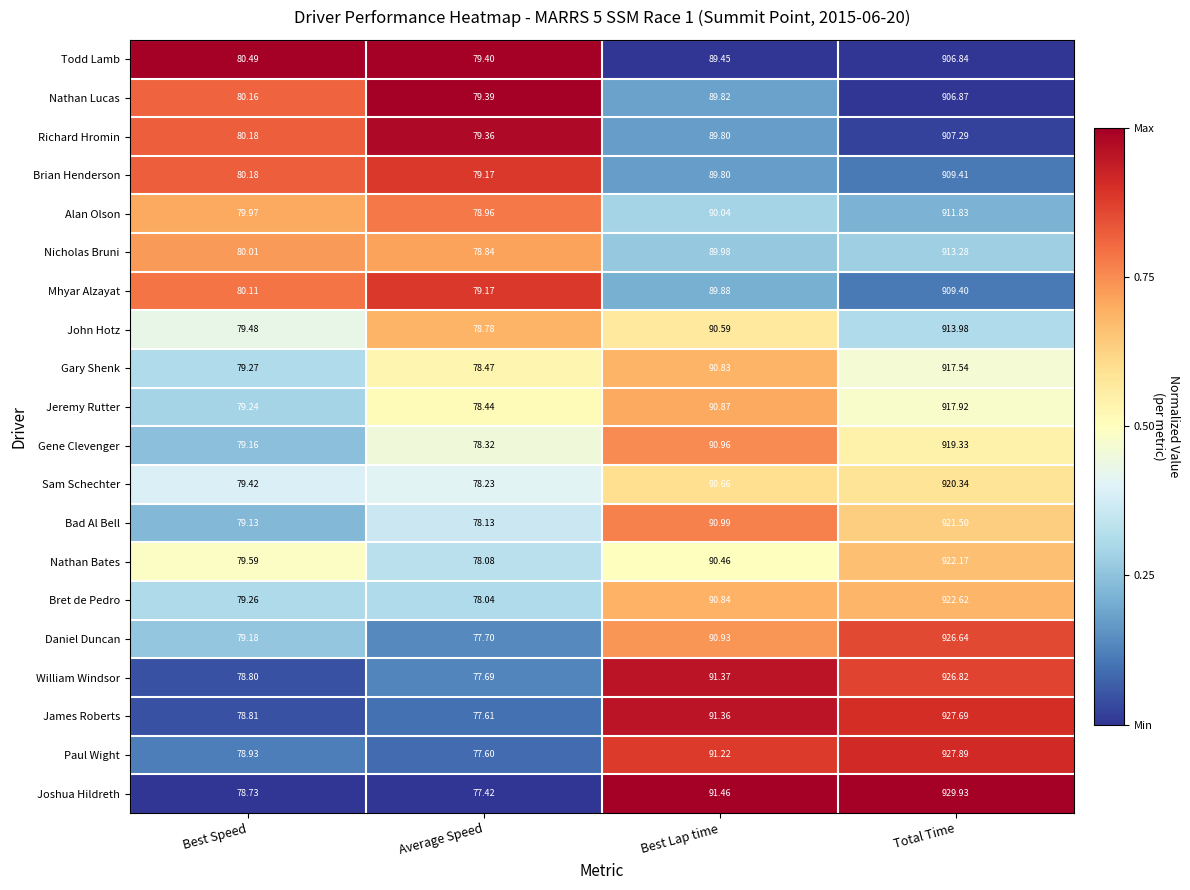

At Total Time, list the series in order from smallest to largest.

Todd Lamb, Nathan Lucas, Richard Hromin, Mhyar Alzayat, Brian Henderson, Alan Olson, Nicholas Bruni, John Hotz, Gary Shenk, Jeremy Rutter, Gene Clevenger, Sam Schechter, Bad Al Bell, Nathan Bates, Bret de Pedro, Daniel Duncan, William Windsor, James Roberts, Paul Wight, Joshua Hildreth